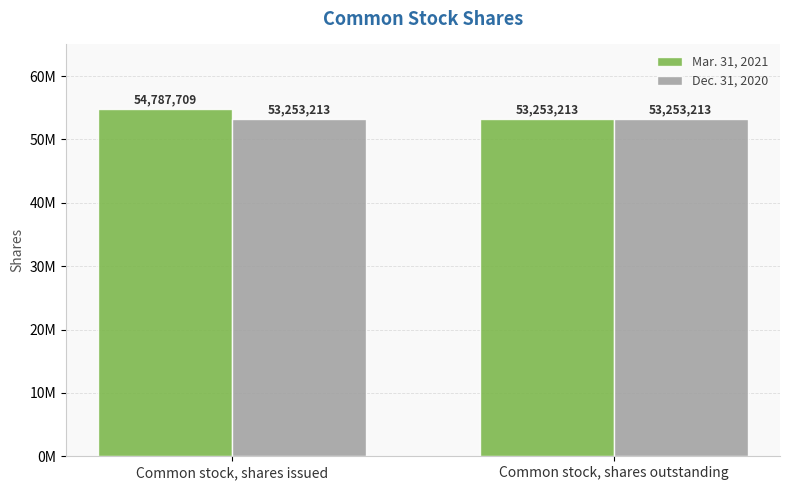

Is the value of Mar. 31, 2021 at Common stock, shares issued greater than the value of Dec. 31, 2020 at Common stock, shares issued?

Yes